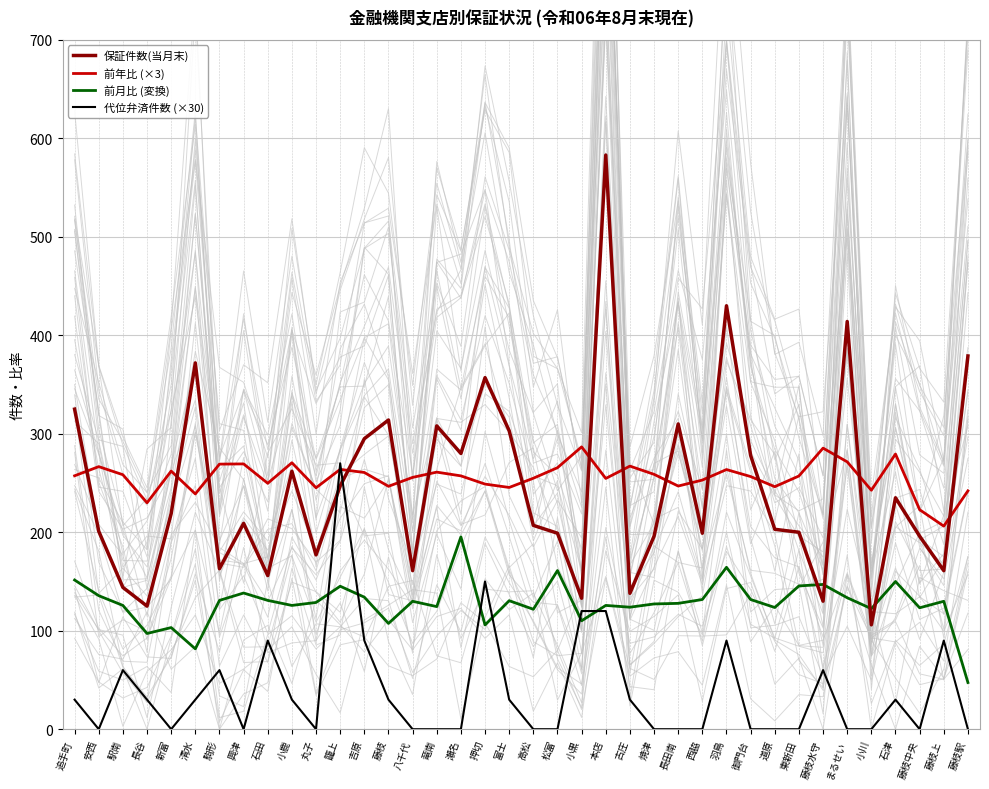

At how many categories does at least one series exceed 475?

1